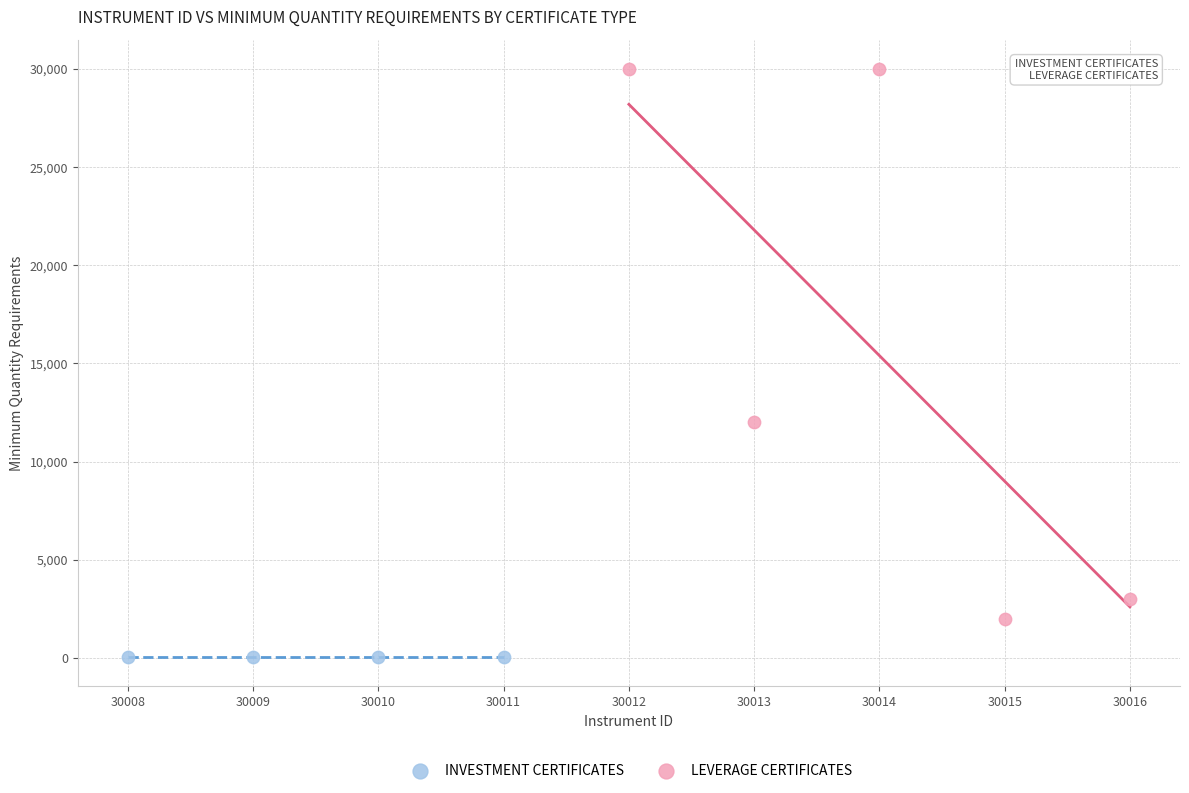

Which series reaches the minimum Y coordinate?

INVESTMENT CERTIFICATES